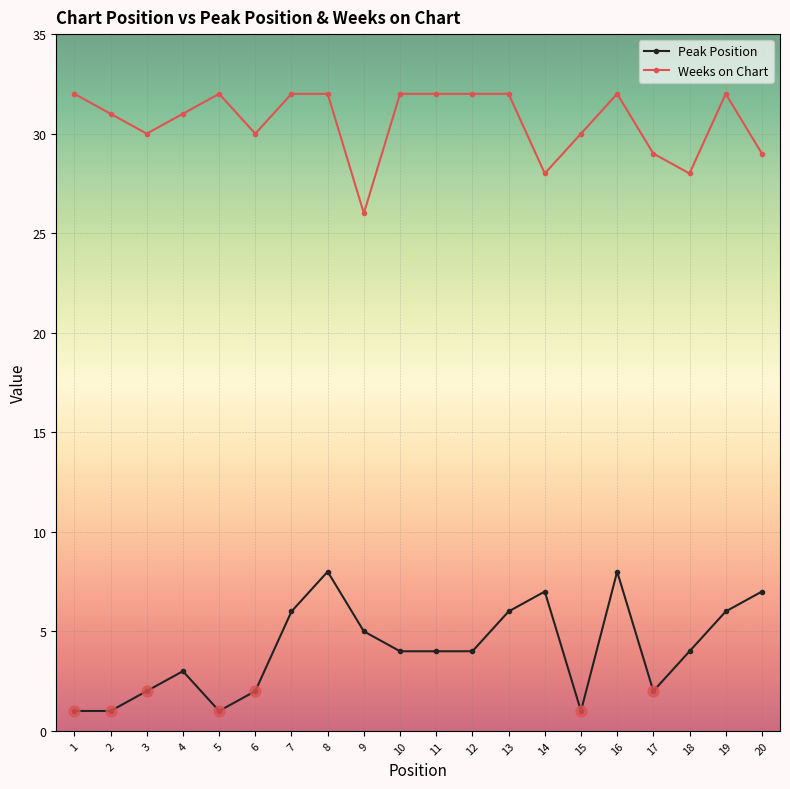

What is the difference between the highest and lowest values at 10?

28